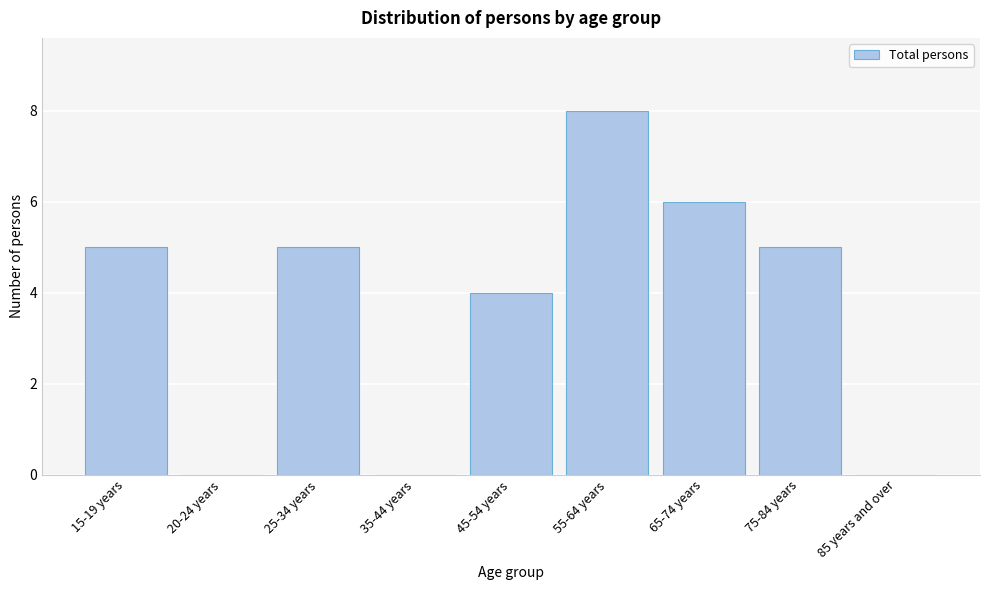

True or false: the data shows 4 at 45-54 years.

True